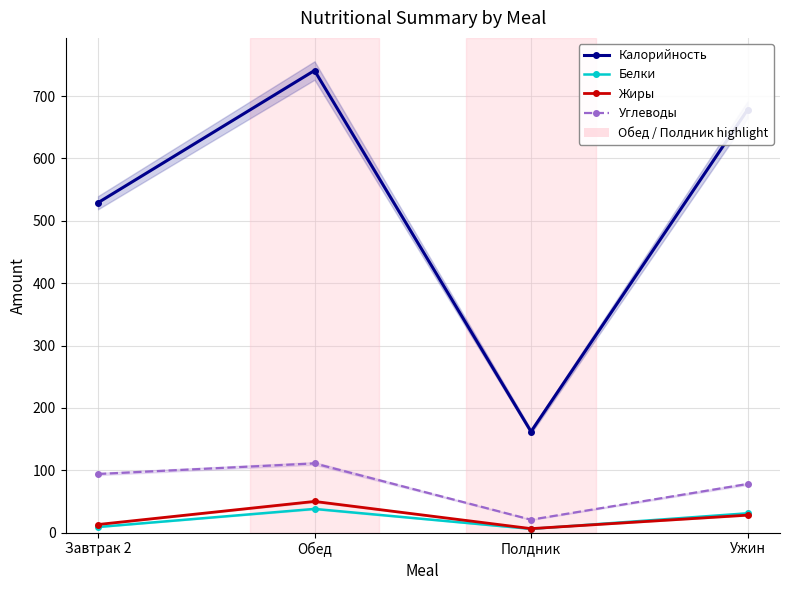

At which category is the sum across all series the highest?

Обед